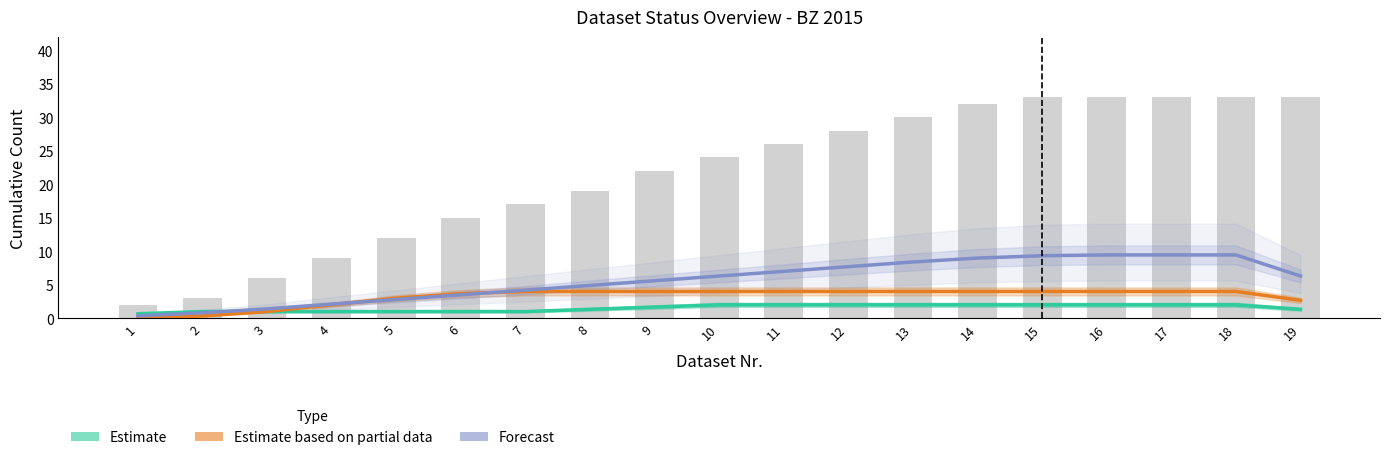

What is the value of the Estimate bar at the 5th from the left?

1.0